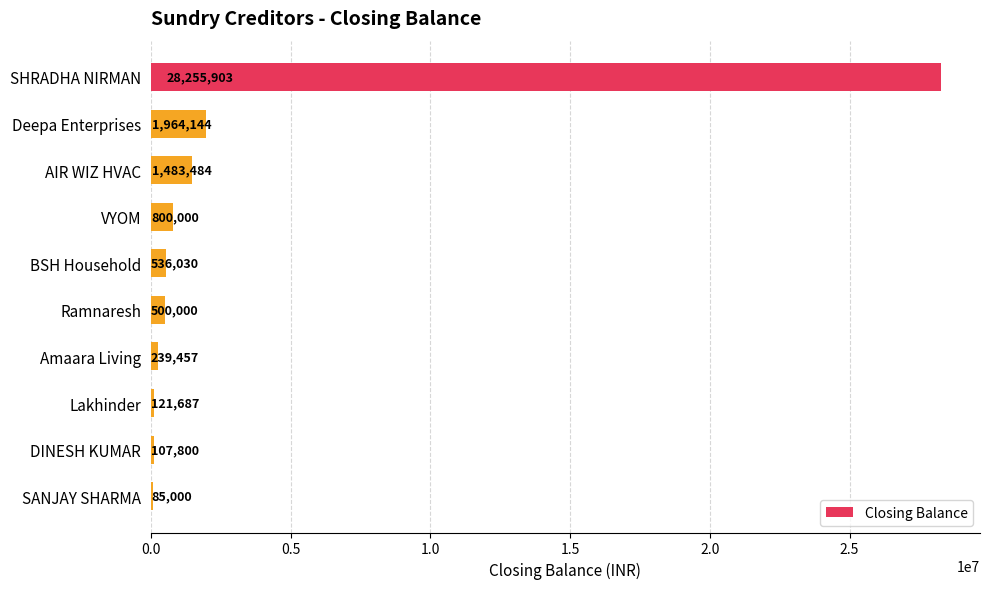

Where is the data nearest to the value 14170451?

Deepa Enterprises